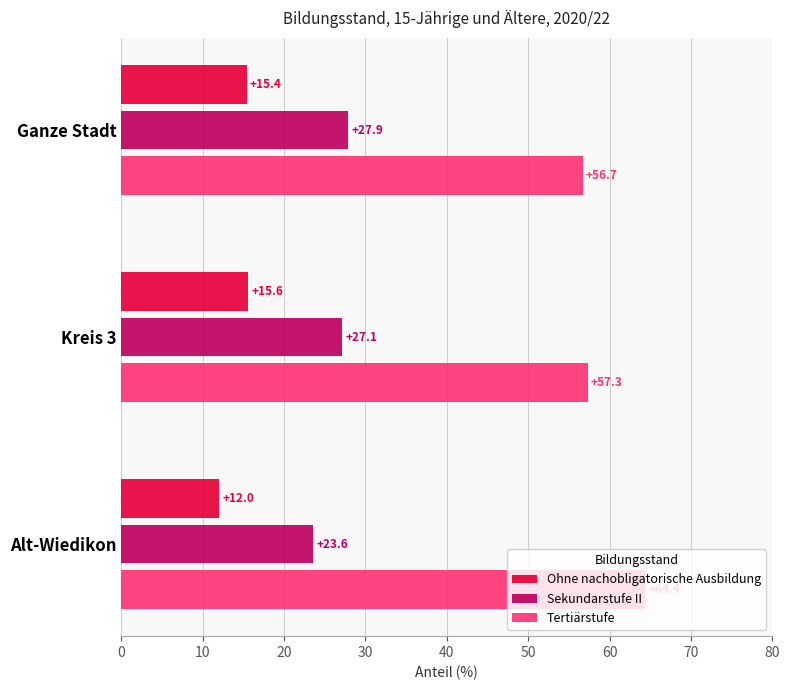

The Tertiärstufe series shows 16.9 at Kreis 3. True or false?

False